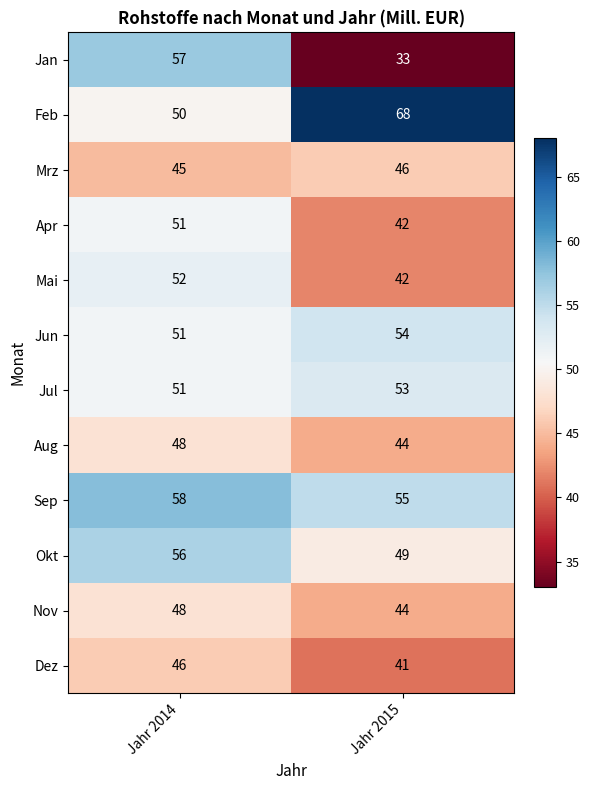

What is the spread (max minus min) of values at Jahr 2014?

13